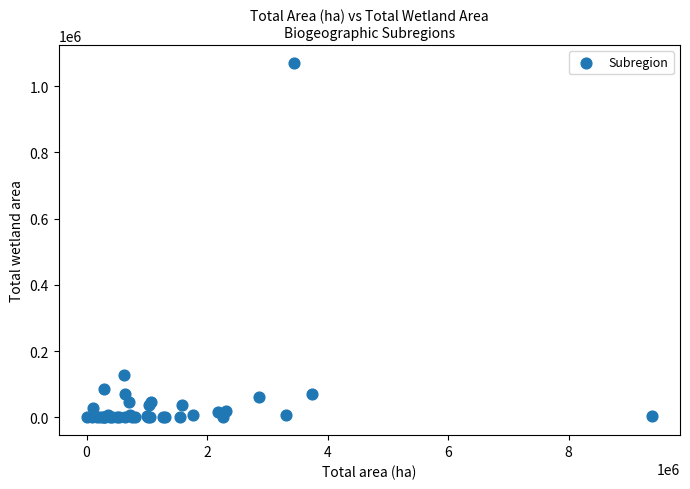

What Y value in the scatter plot is closest to 535185?

129031